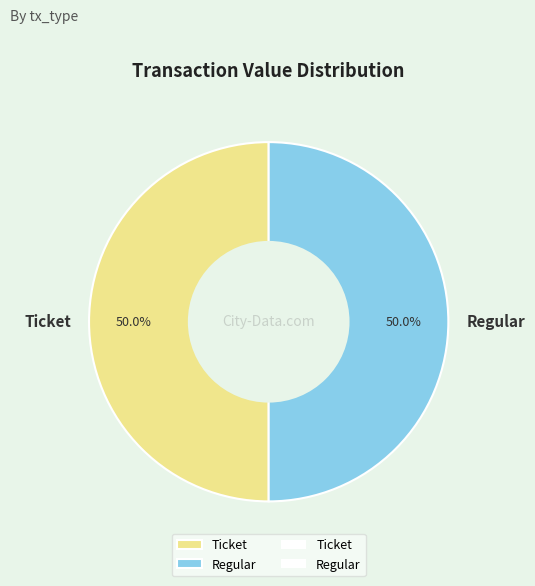

What is the ratio of the value at Regular to the value at Ticket?

1.0